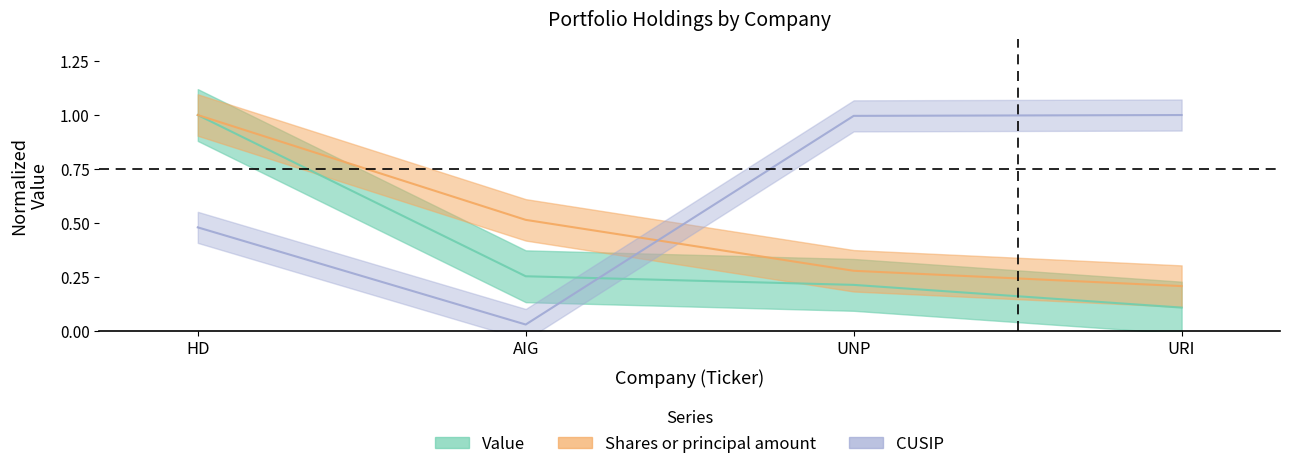

Which series changed the most between UNP and URI?

Value